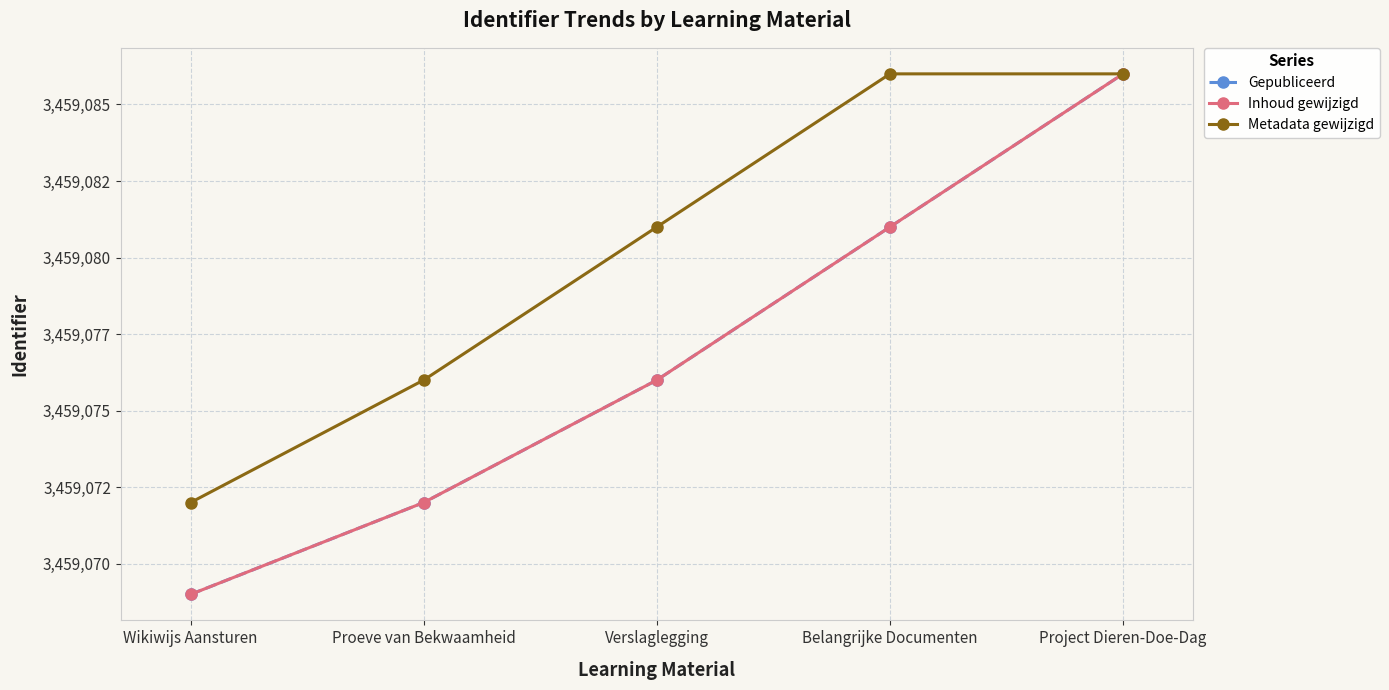

Is it true that Metadata gewijzigd equals 5511935 at Project Dieren-Doe-Dag?

False